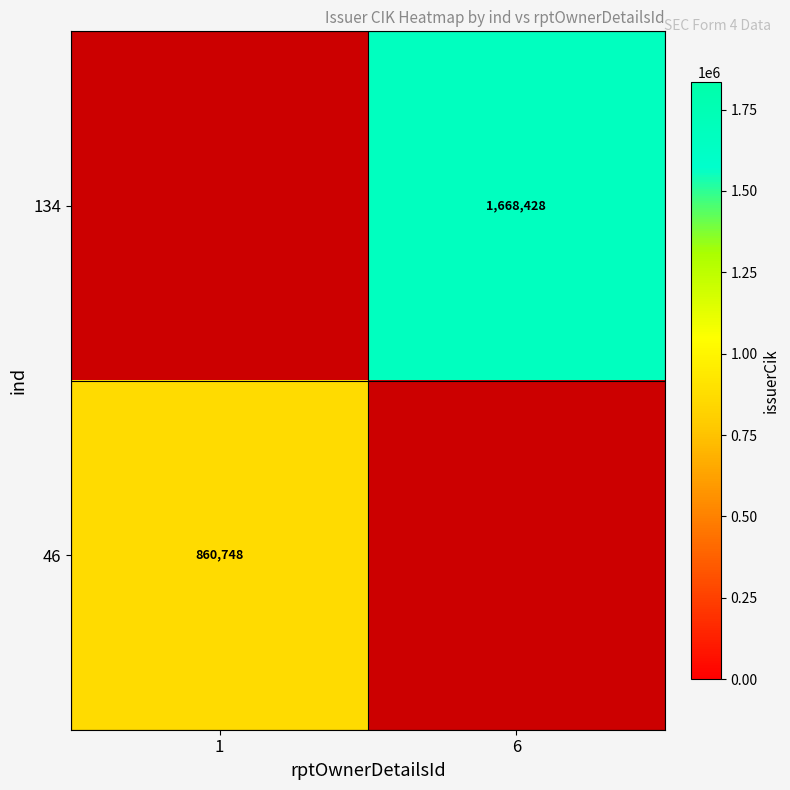

What is the greatest value displayed?

1668428.0